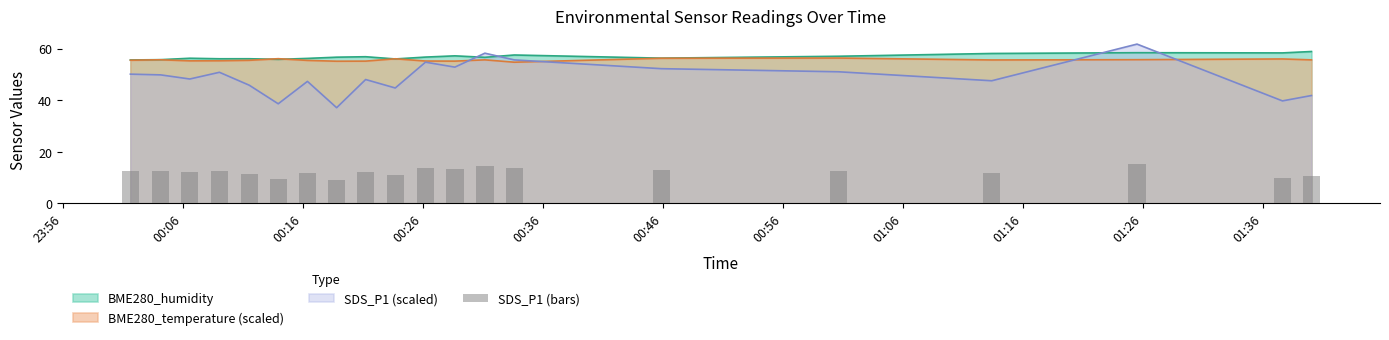

How many intersections are there between SDS_P1 (scaled) and BME280_humidity?

4